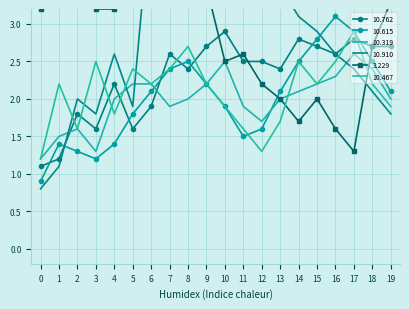

The 10.910 series shows 1.8 at 3. True or false?

True